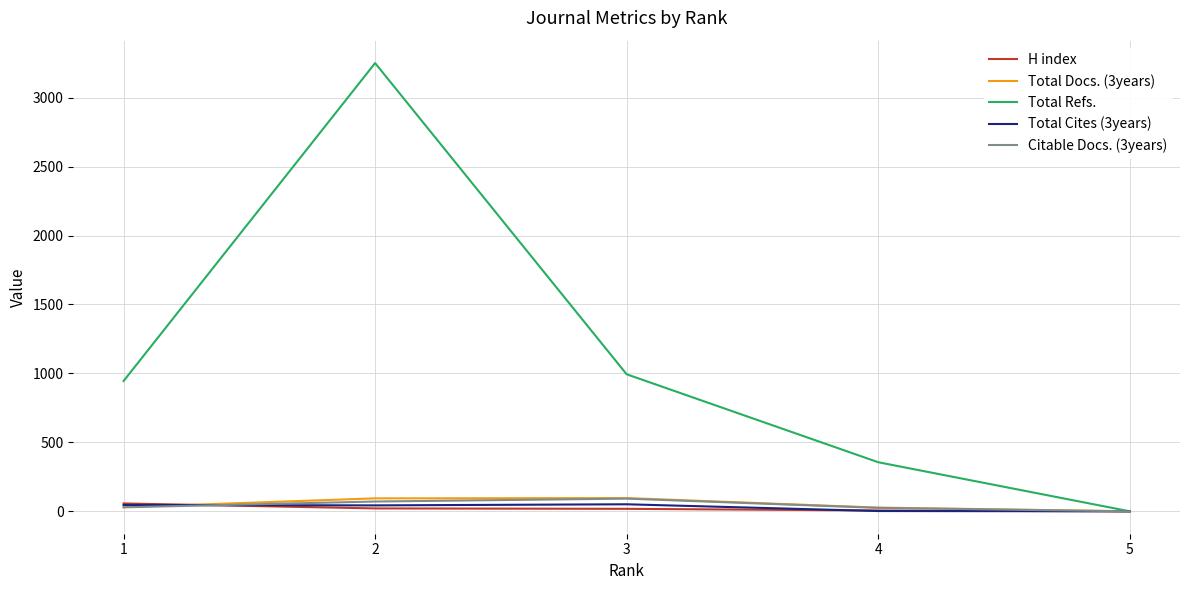

Does the chart have visible grid lines?

Yes